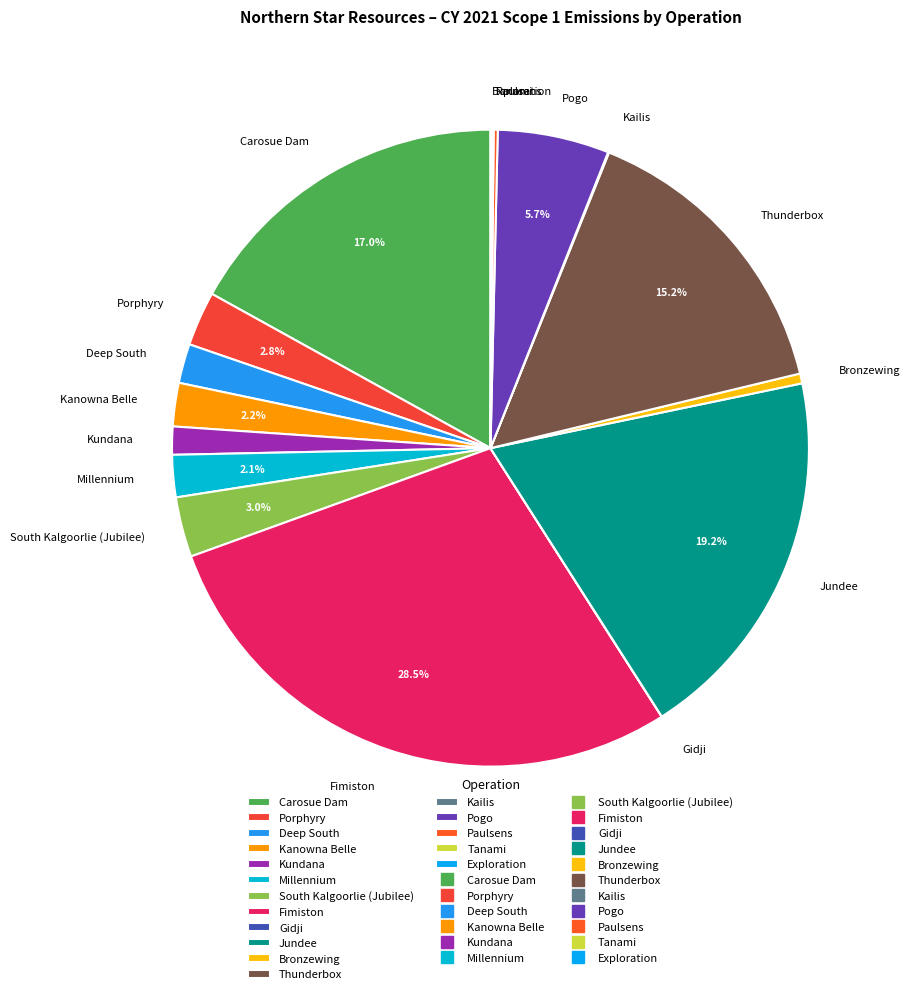

What is the total percentage of South Kalgoorlie (Jubilee) and Porphyry?

5.8%